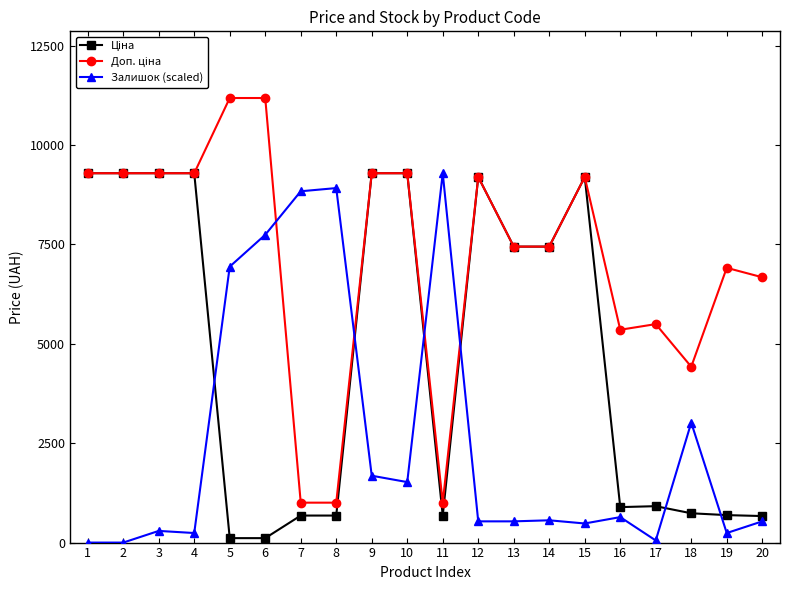

Count the number of data series in this chart.

3